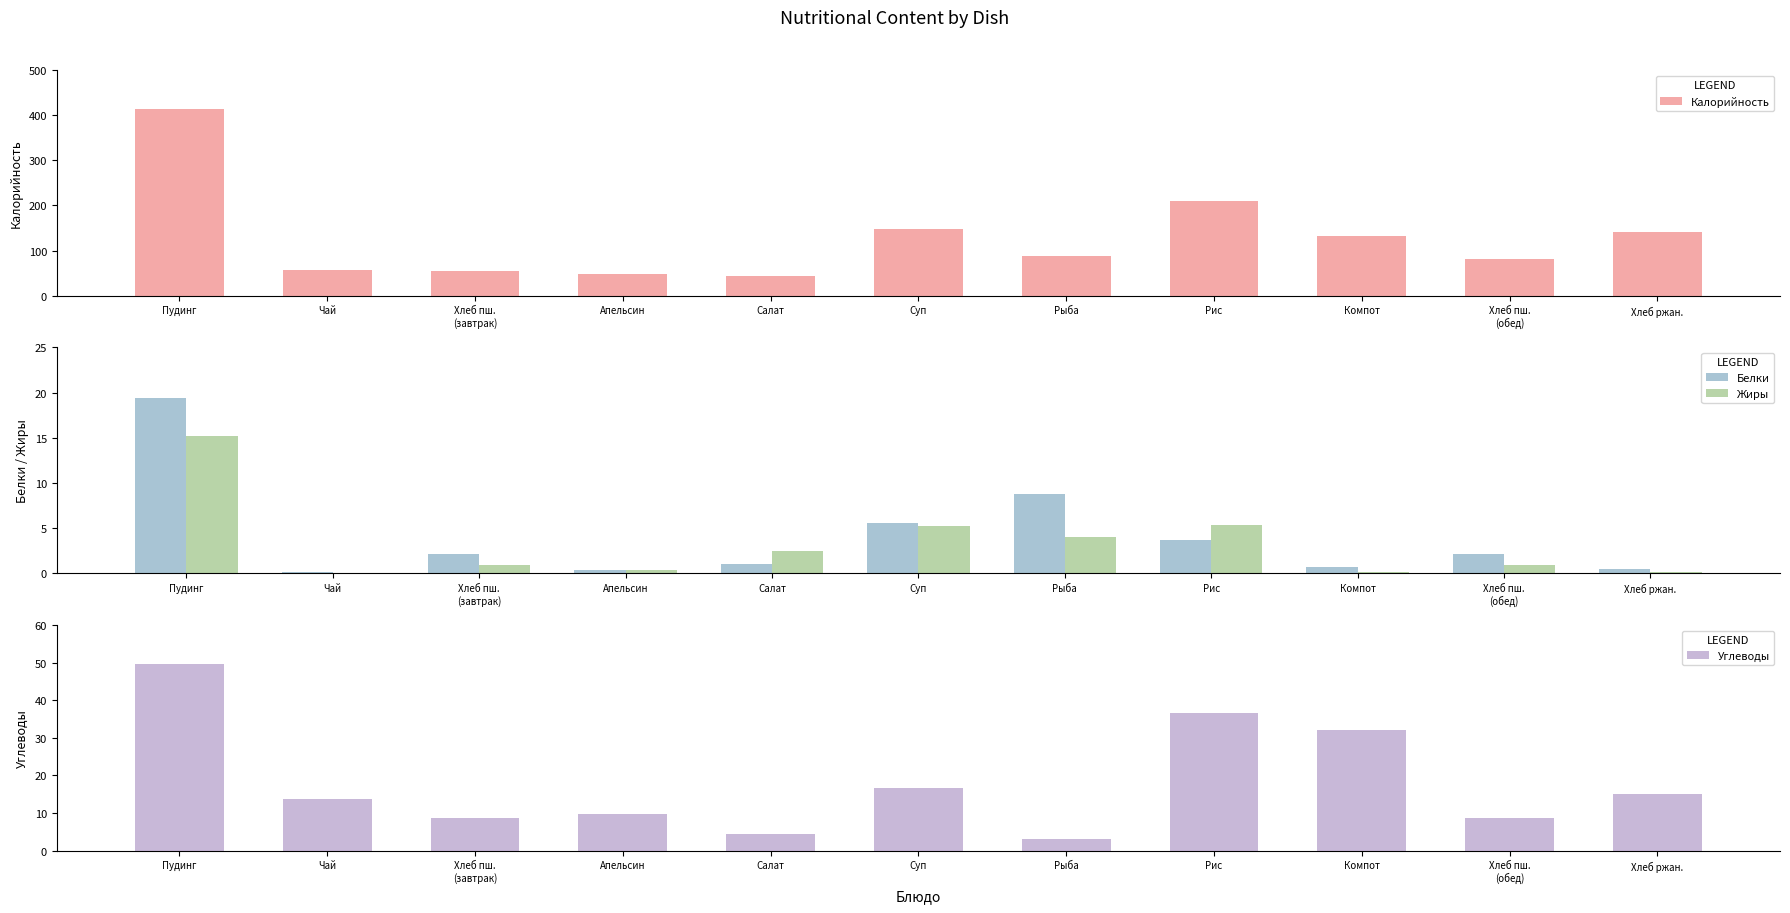

Is the value of Жиры at Пудинг greater than the value of Углеводы at Апельсин?

Yes